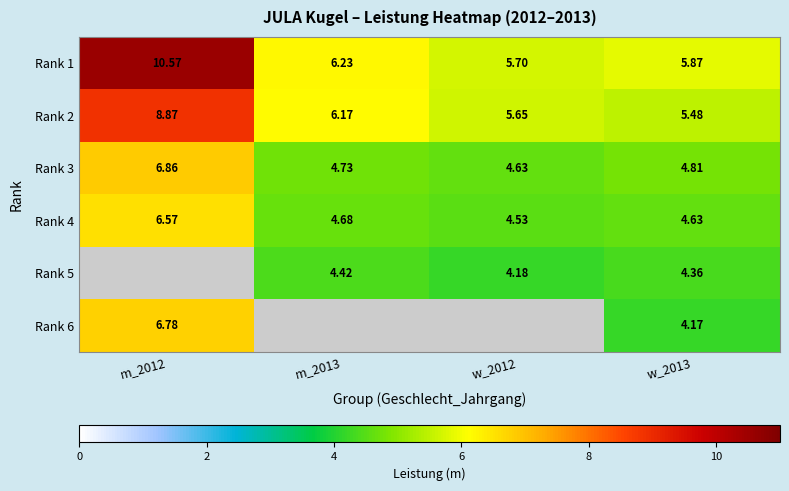

Is the value of Rank 4 at m_2013 greater than the value of Rank 6 at m_2012?

No